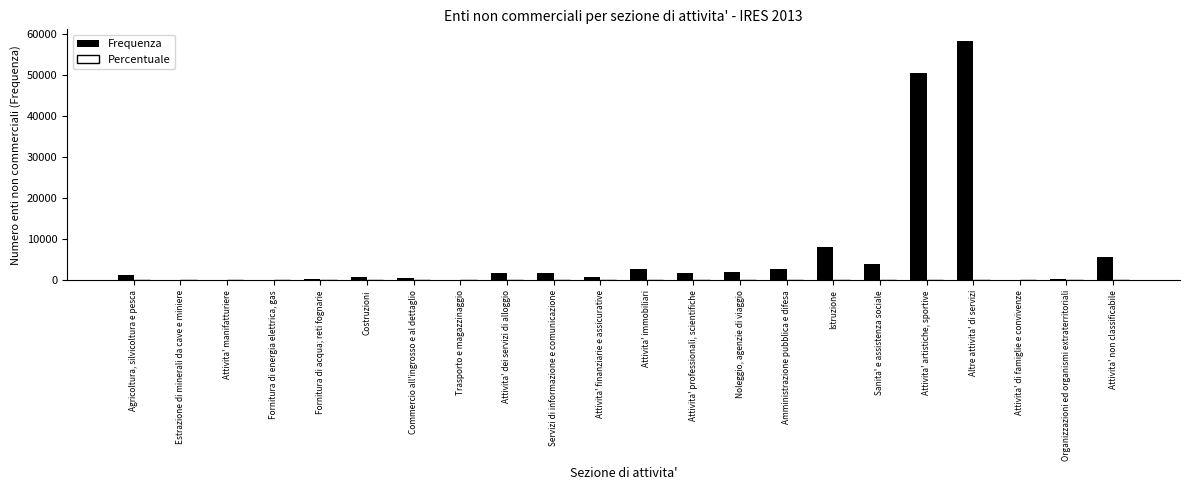

What is the highest value of the Frequenza series?

58266.0